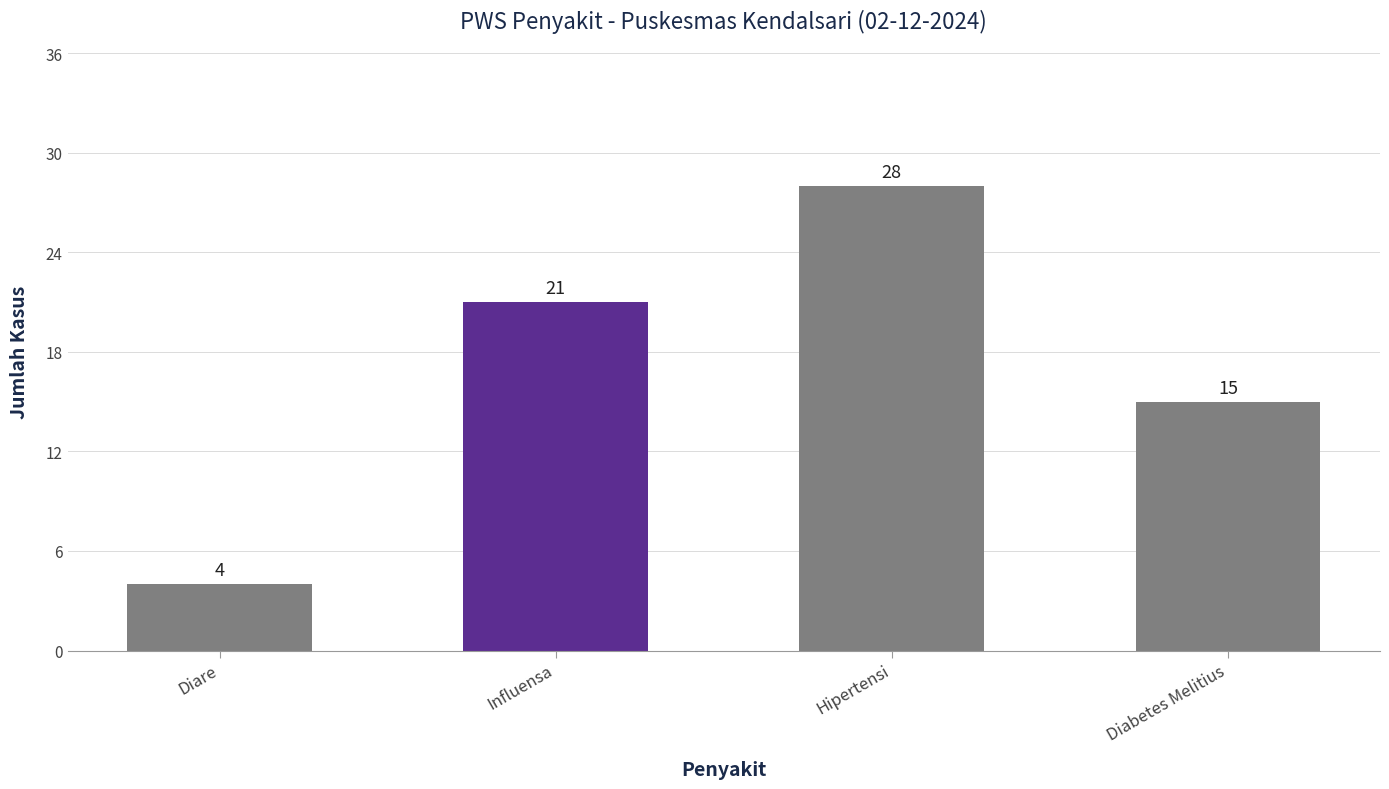

How many bars are there in total?

4